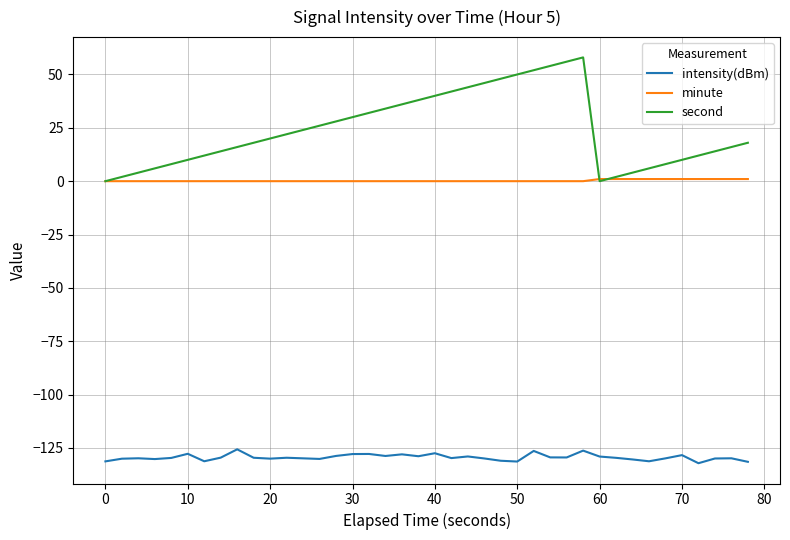

True or false: second and intensity(dBm) intersect in this chart.

False